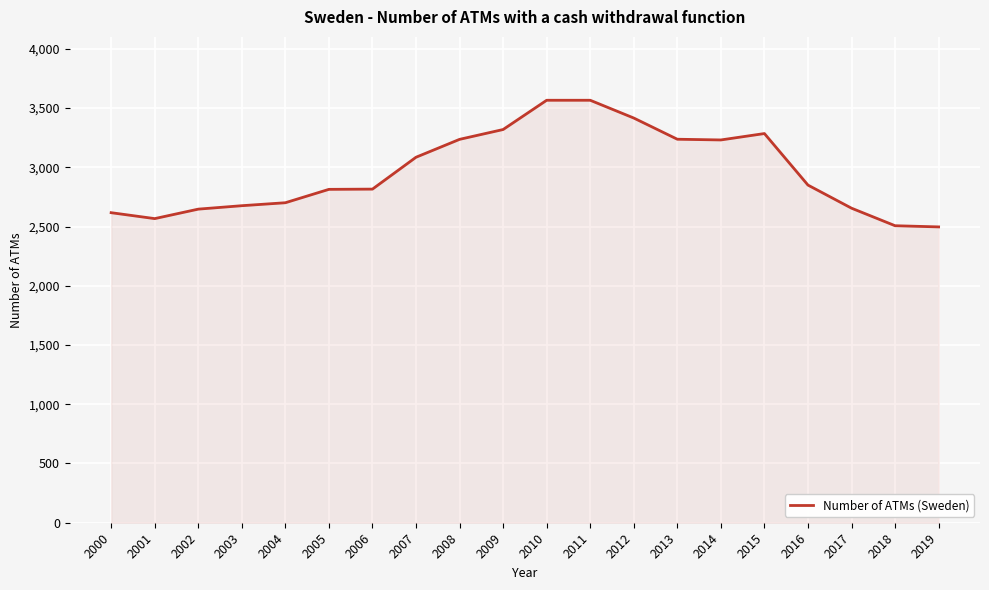

Where is the data nearest to the value 3031?

2007